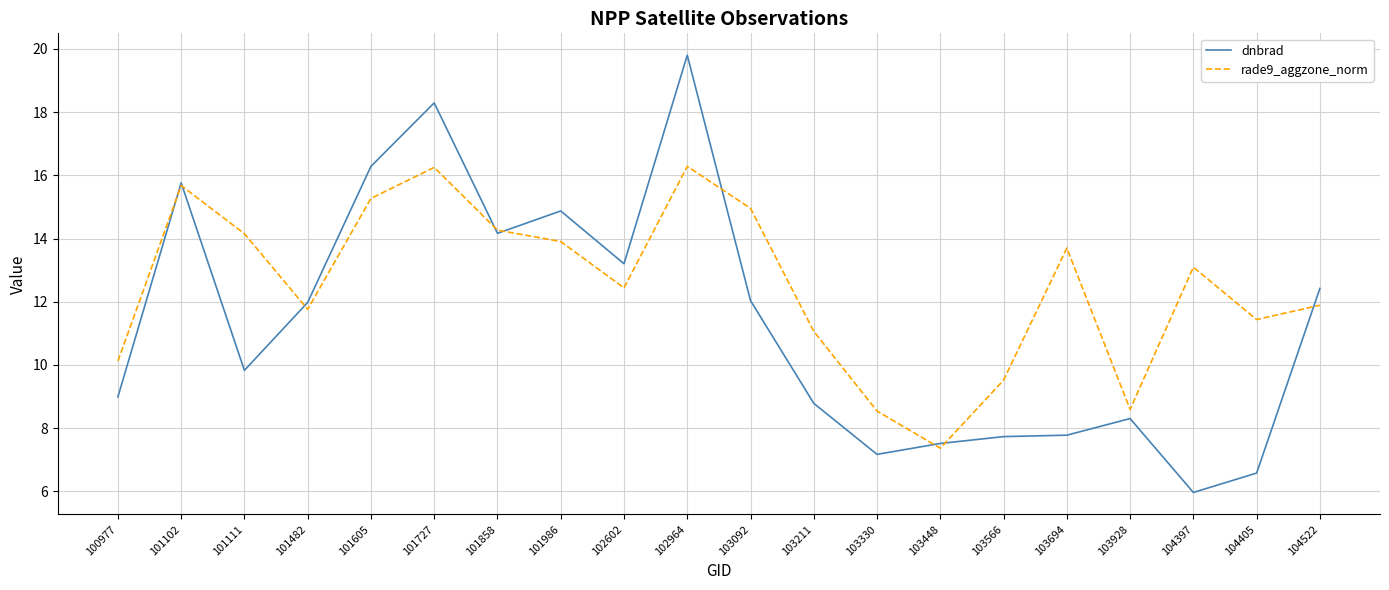

True or false: rade9_aggzone_norm has more than 0 points higher than both neighbors.

True